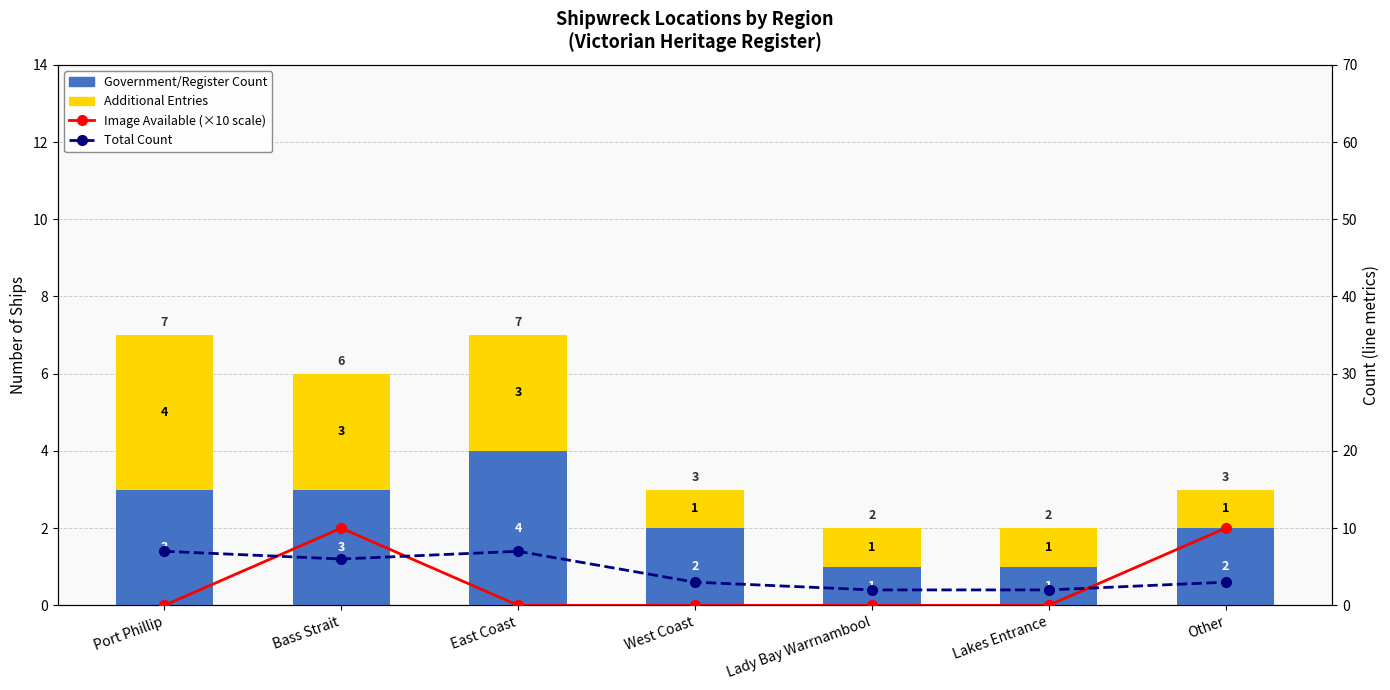

What is the difference between the maximum and minimum values in the Image Available (×10 scale) series?

10